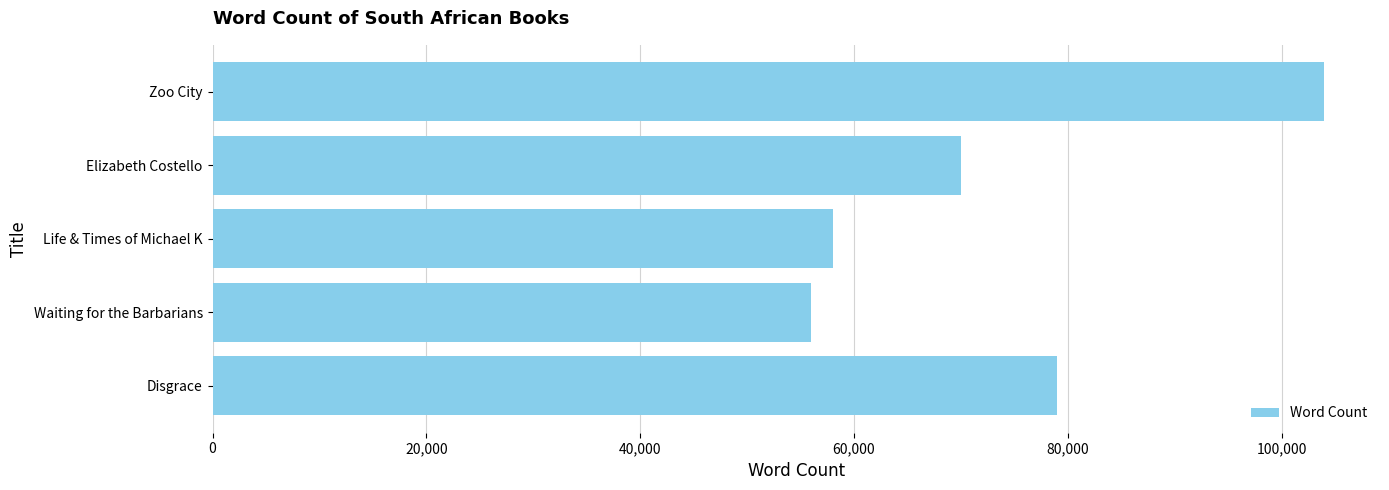

The chart shows a value of 45061 at Disgrace. True or false?

False